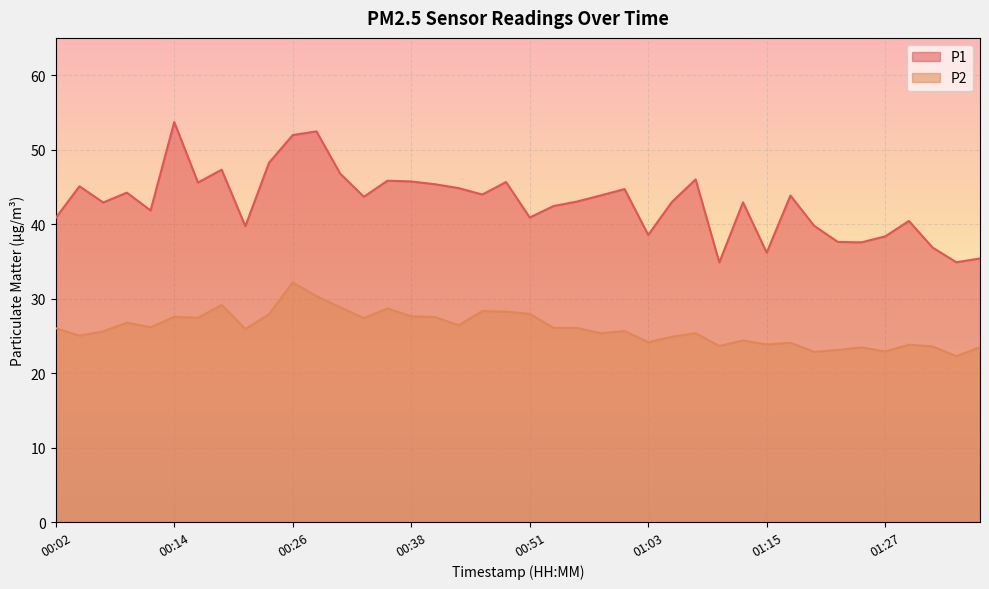

What is the difference between the P2 values at 01:10 and 00:09?

3.1